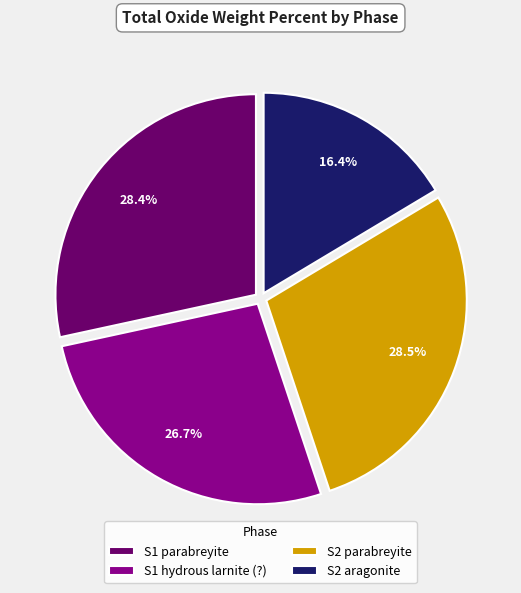

Is there a majority slice in this chart?

No